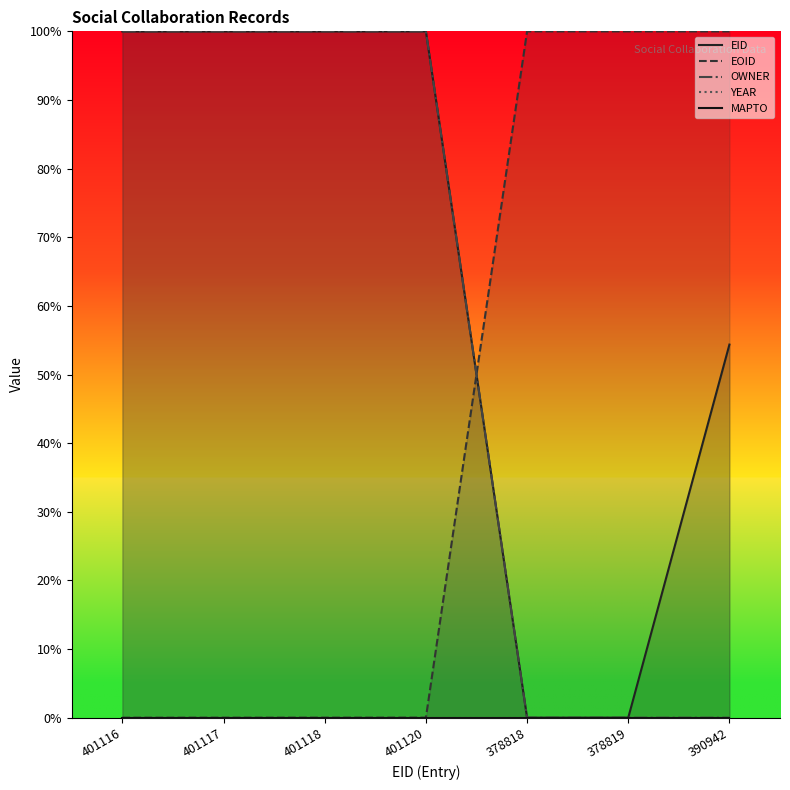

What is the difference between the maximum and minimum values in the EID series?

1.0